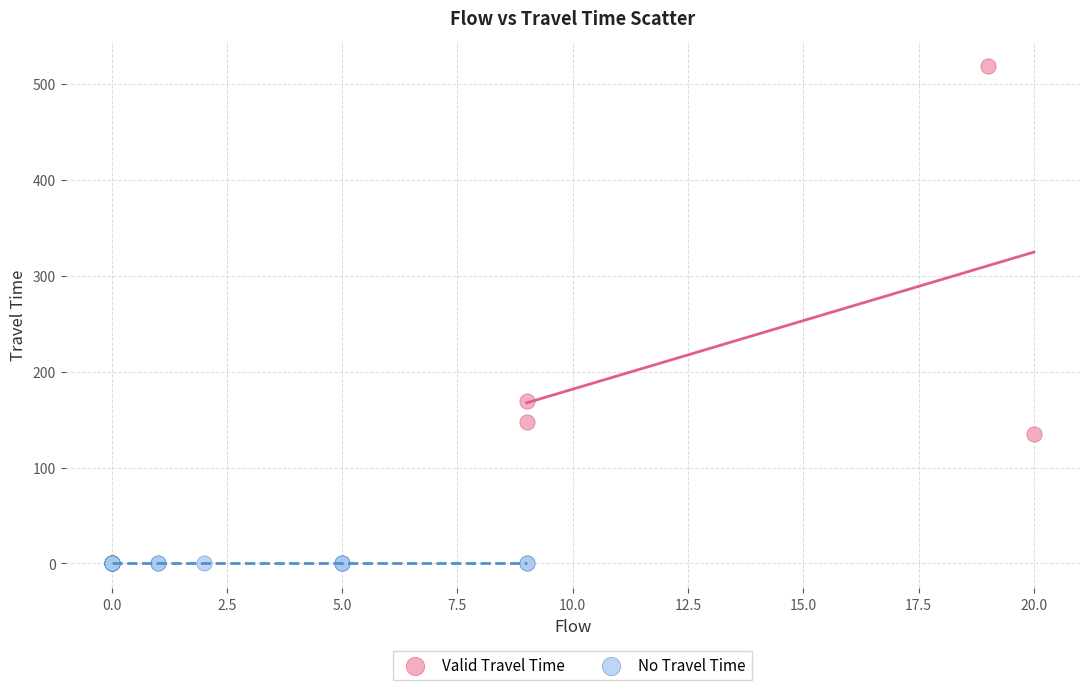

Which series contains the lowest Y value?

No Travel Time